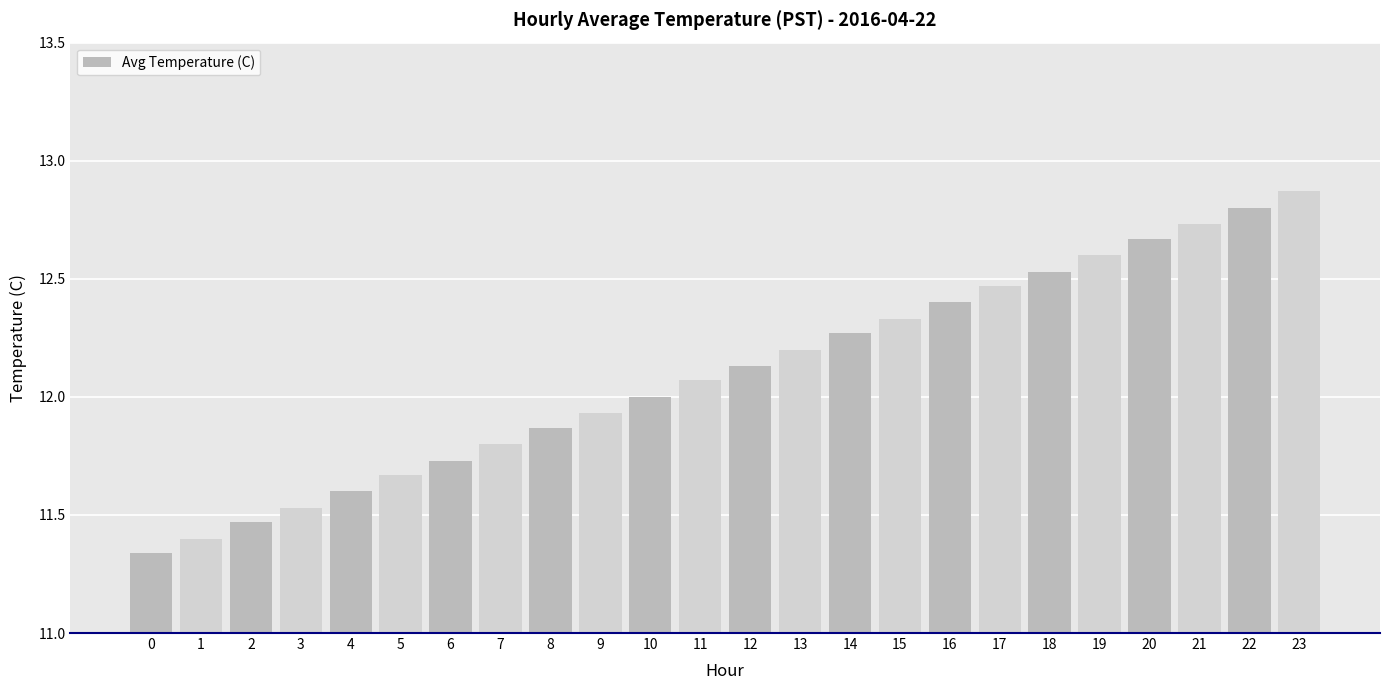

List the labels in order of value, smallest first.

0, 1, 2, 3, 4, 5, 6, 7, 8, 9, 10, 11, 12, 13, 14, 15, 16, 17, 18, 19, 20, 21, 22, 23